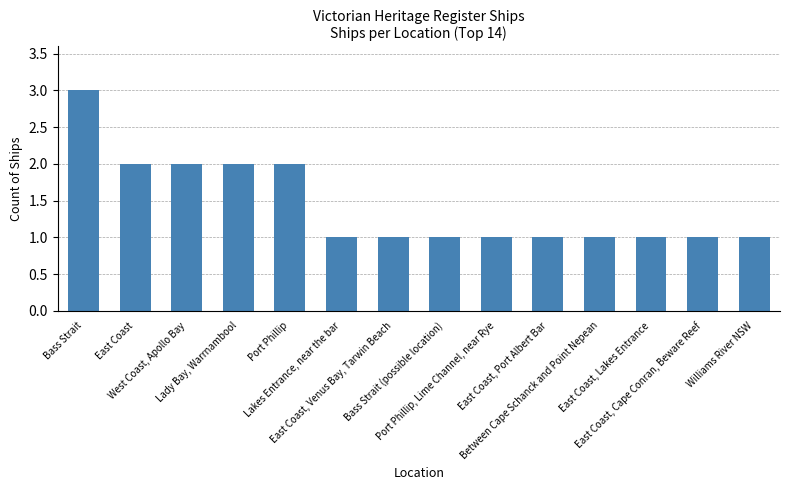

What is the greatest value displayed?

3